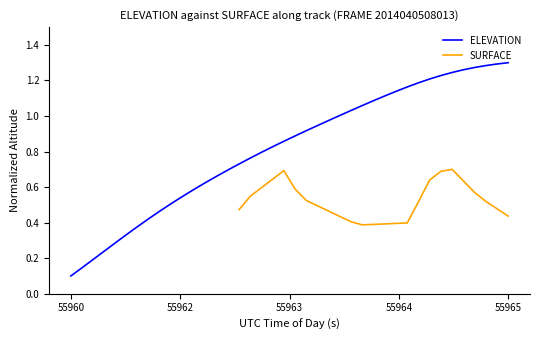

Where is the data nearest to the value 0?

55960